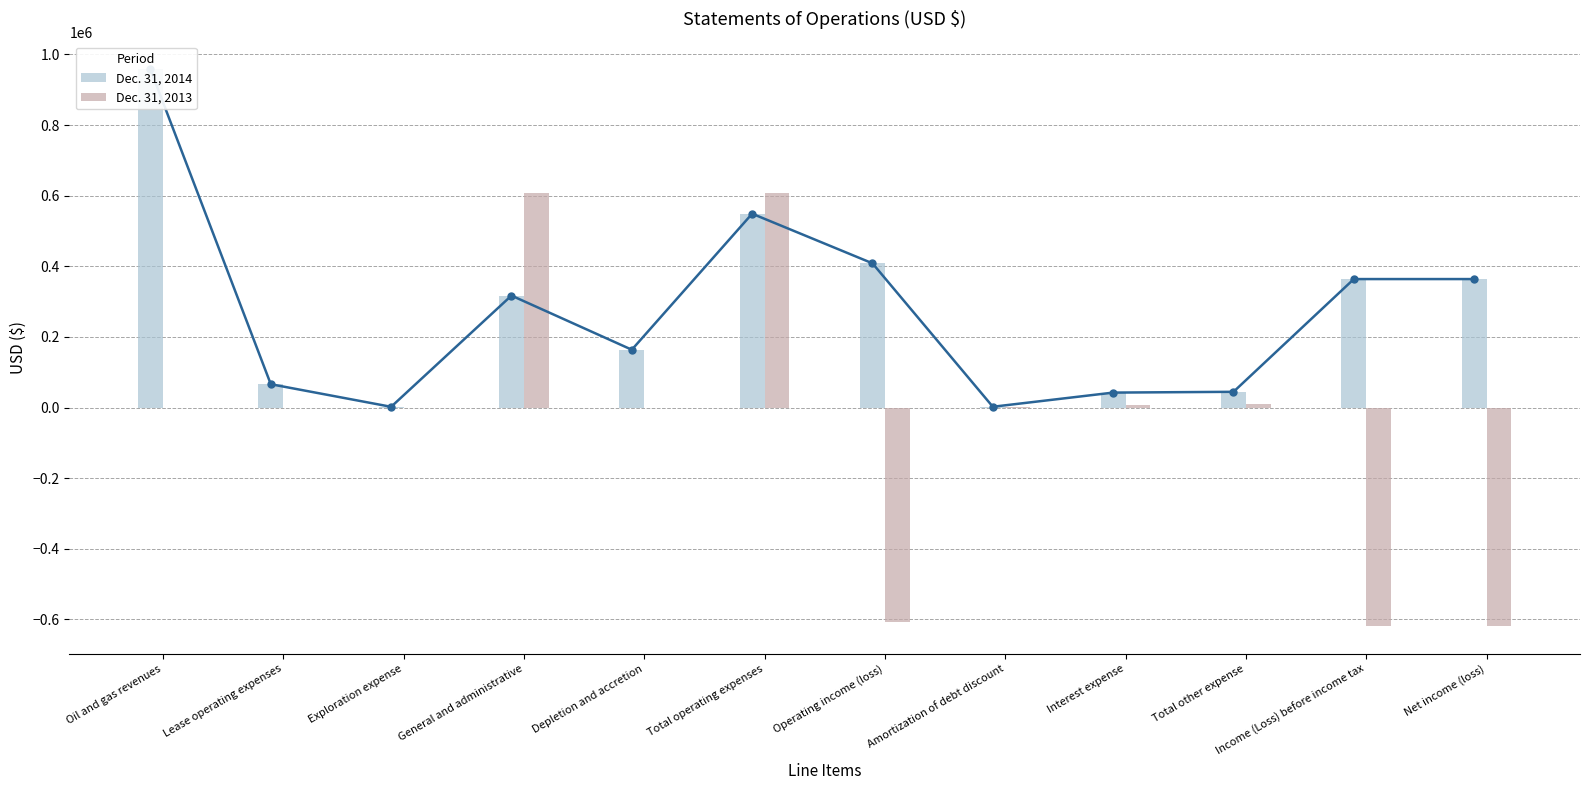

At which label is Dec. 31, 2013 closest to -5409?

Oil and gas revenues